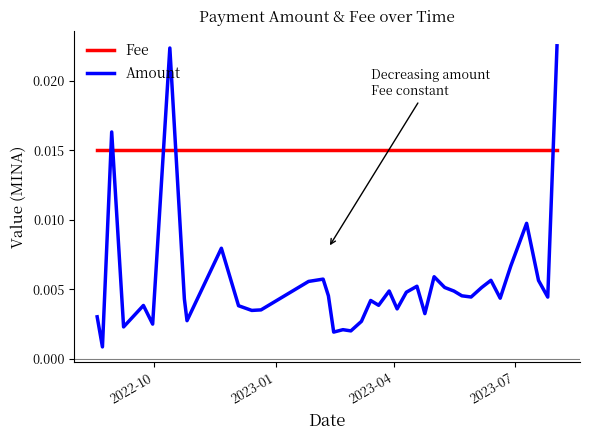

Rank the series by their maximum value, from lowest to highest.

Fee, Amount